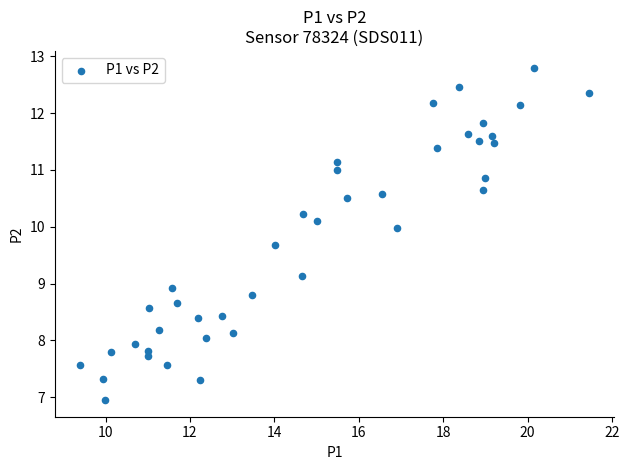

What is the range of X values (max minus min)?

12.0